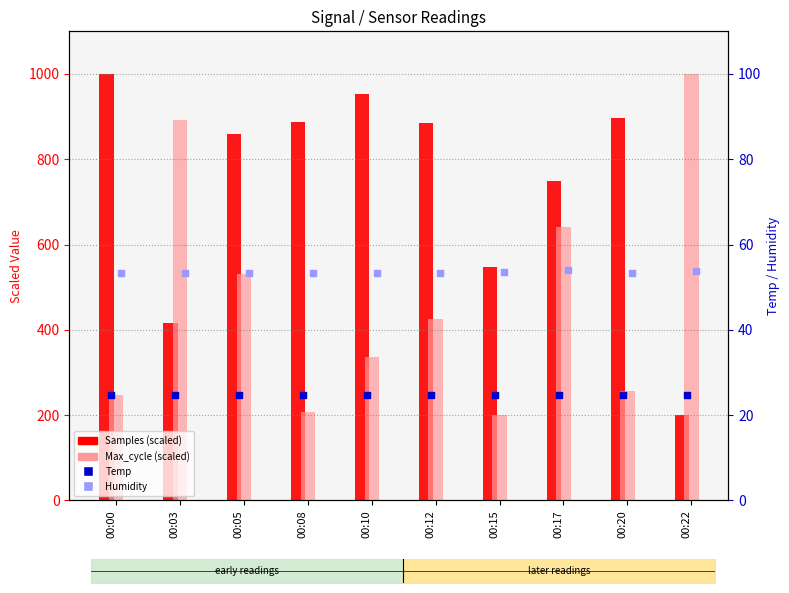

What is the total value across all series at 00:15?

825.6